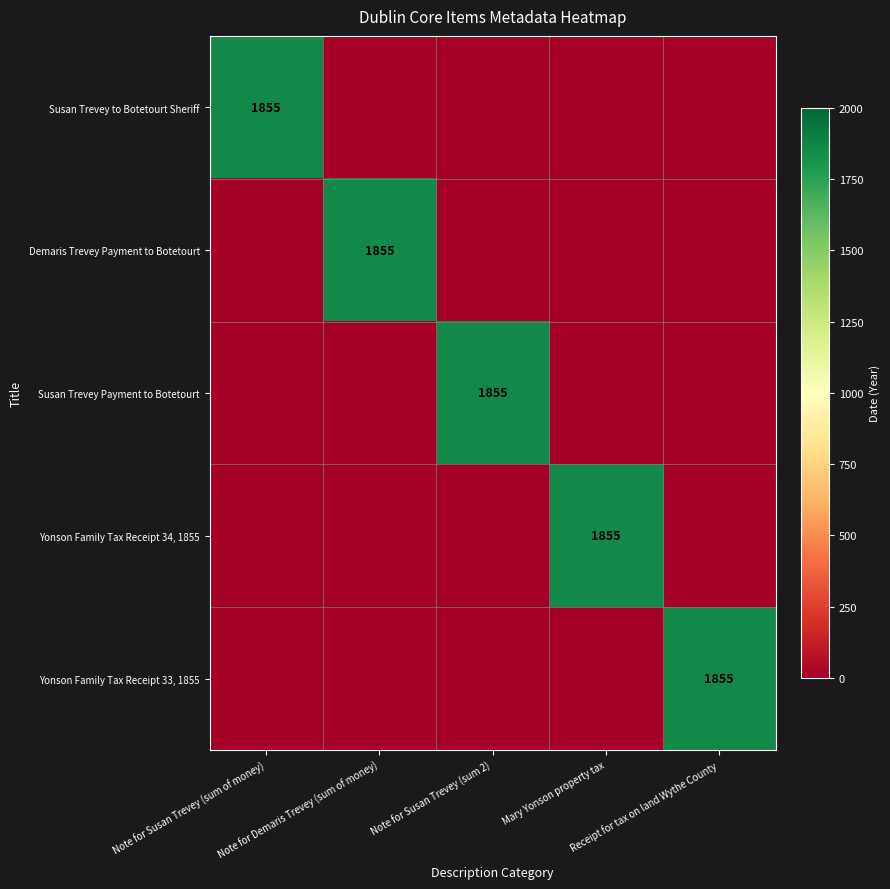

What is the greatest value displayed?

1855